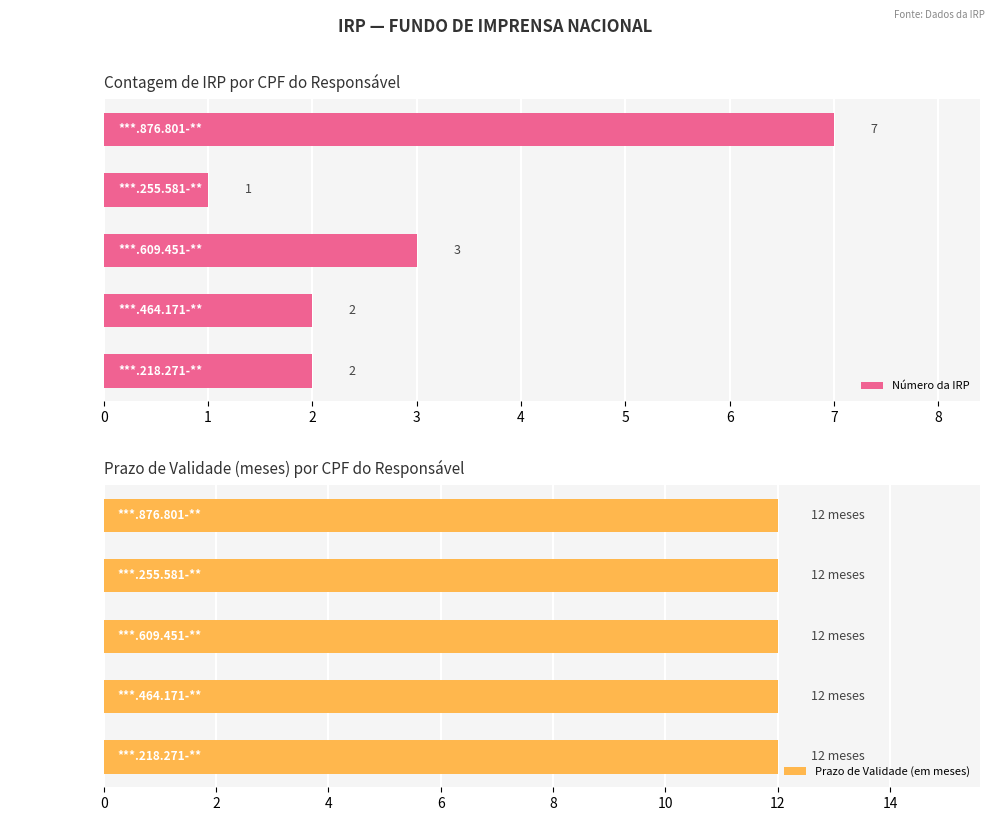

True or false: Número da IRP has a value of 1 at ***.876.801-**.

False